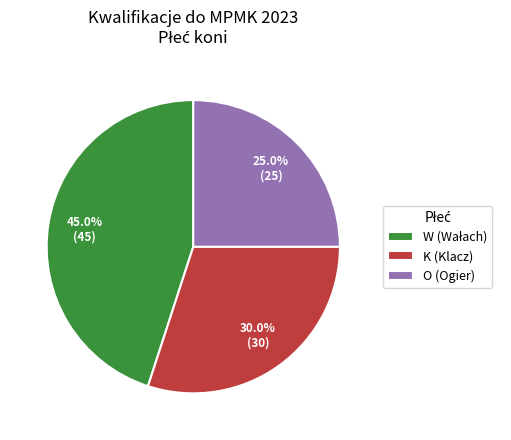

Which has a higher value, O (Ogier) or K (Klacz)?

K (Klacz)